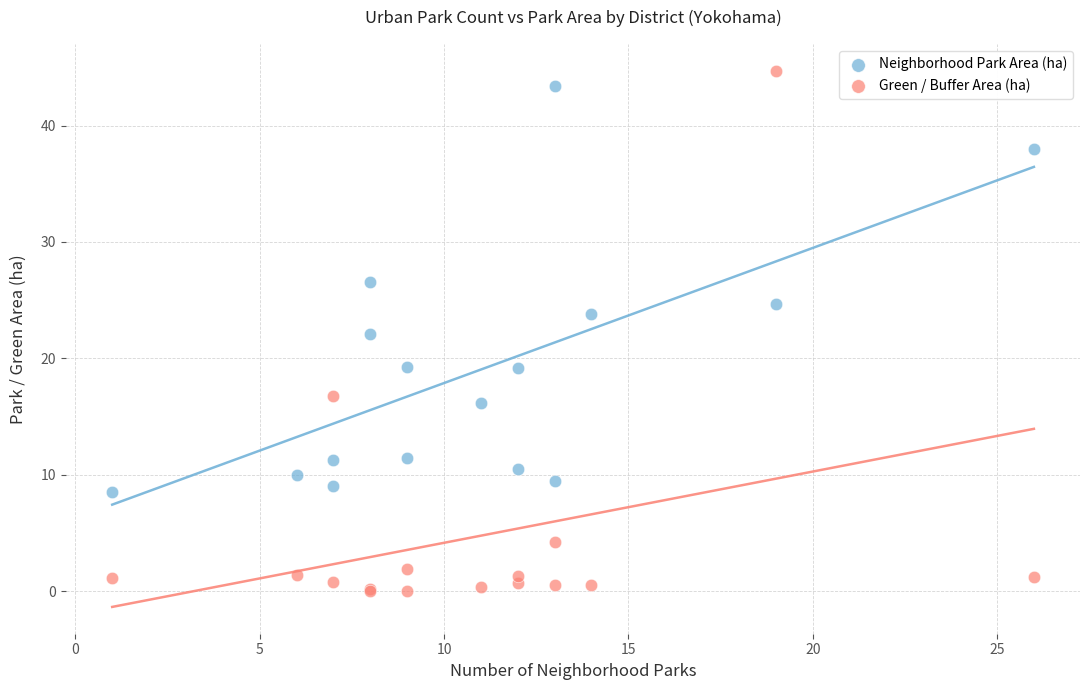

Which series has the widest spread of Y values?

Green / Buffer Area (ha)